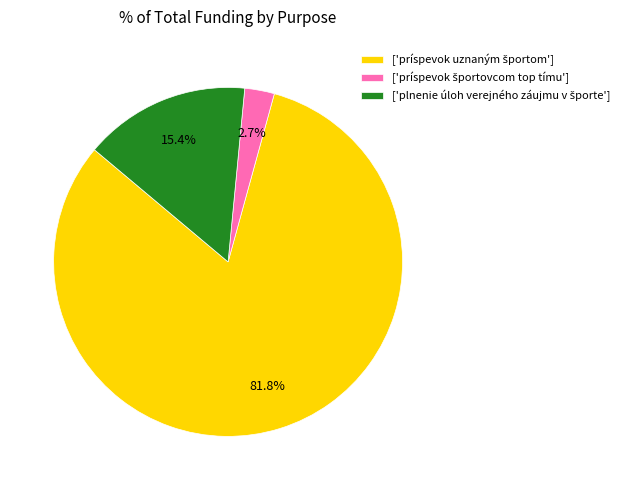

Is there a majority slice in this chart?

Yes